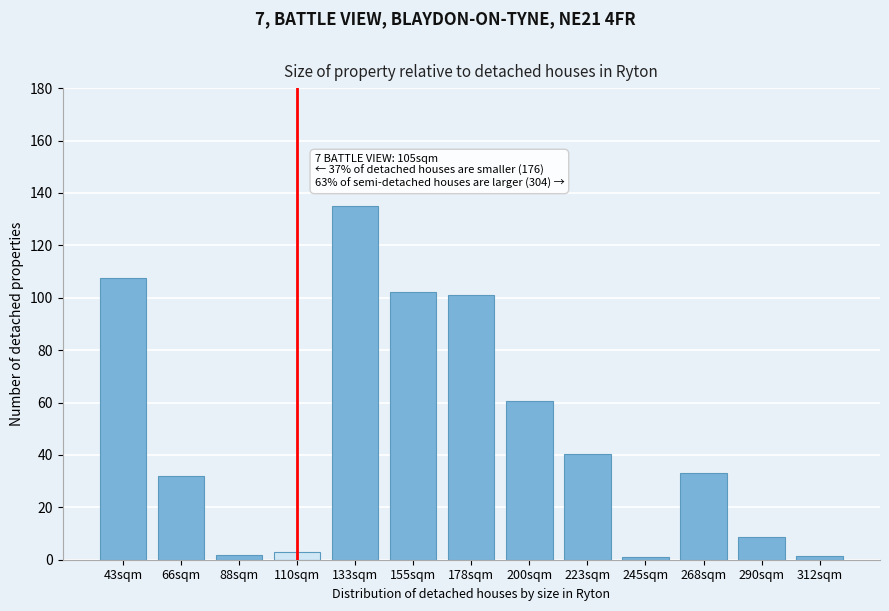

What is the value of the 12th bar from the left?

8.7